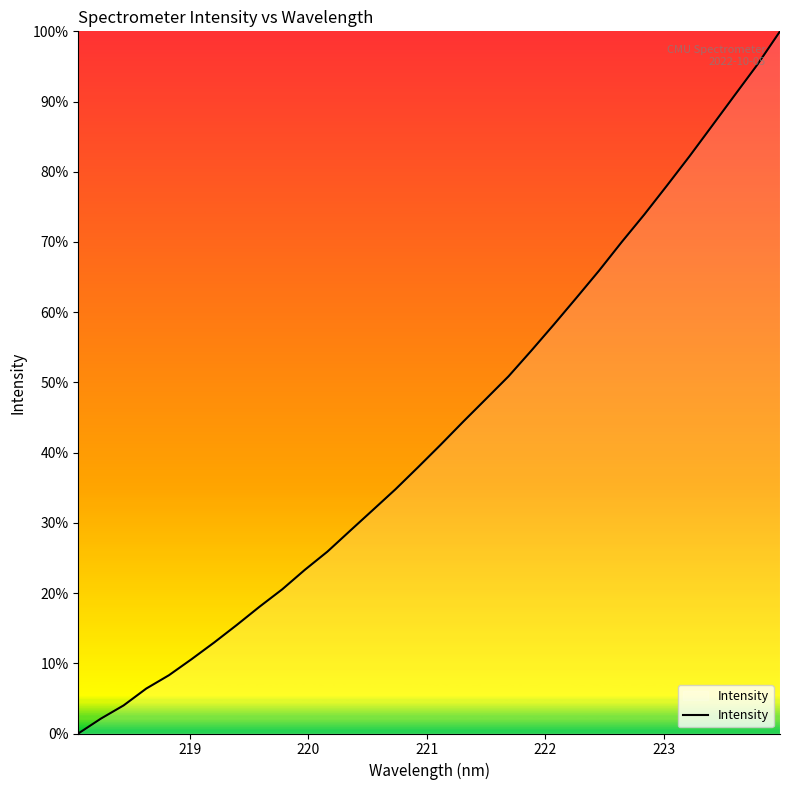

What is the difference between the maximum and minimum values?

100.0